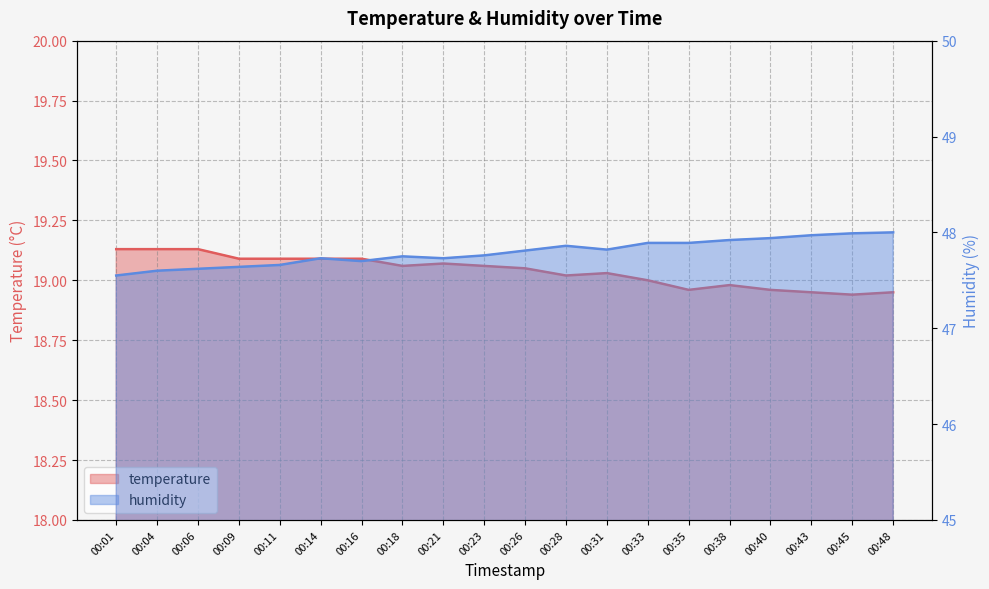

Which has a higher value, 00:35 or 00:43?

00:35